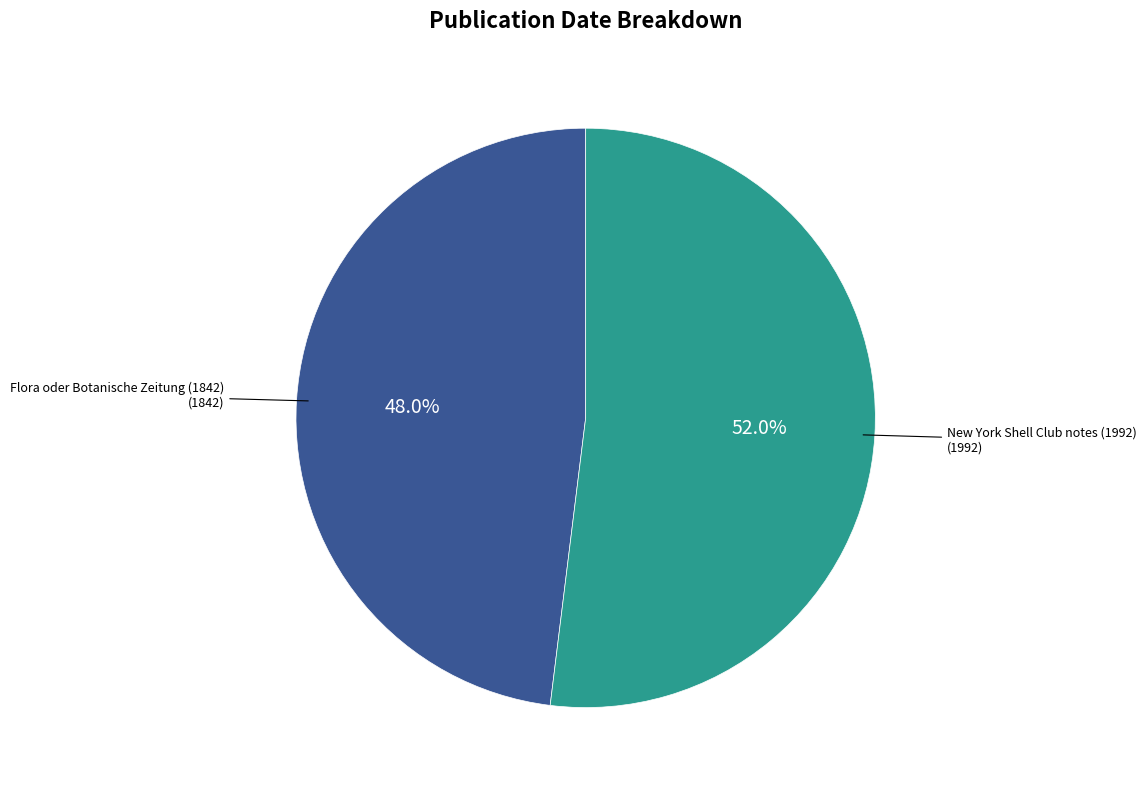

Does any single category account for the majority?

Yes